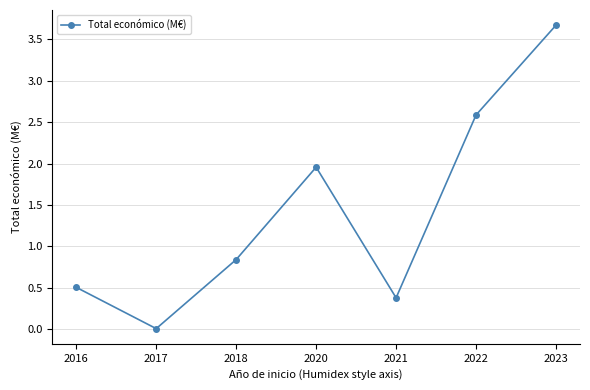

The value at 2016 is 0.5. True or false?

True